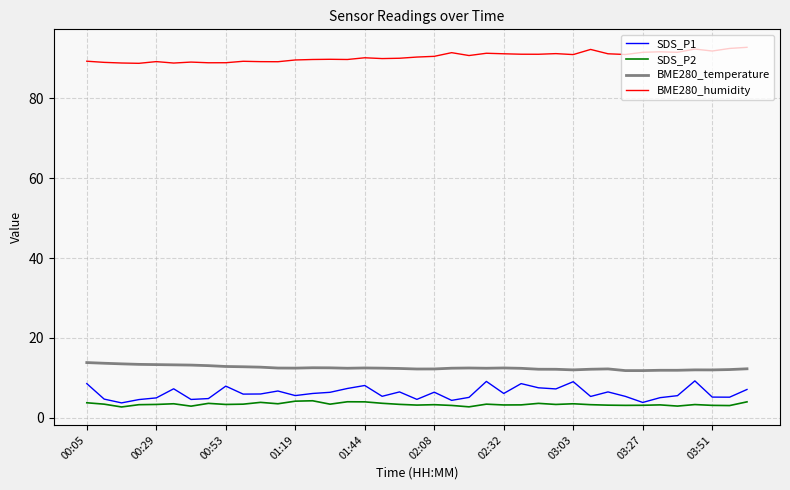

True or false: BME280_humidity and SDS_P1 intersect in this chart.

False